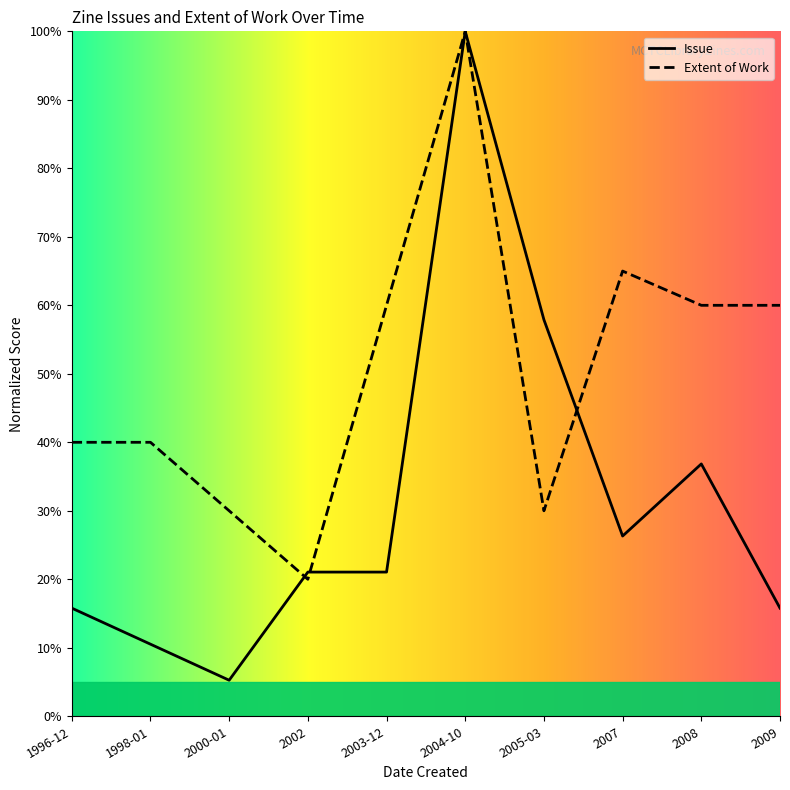

How many interior local valleys does the Issue series have?

2